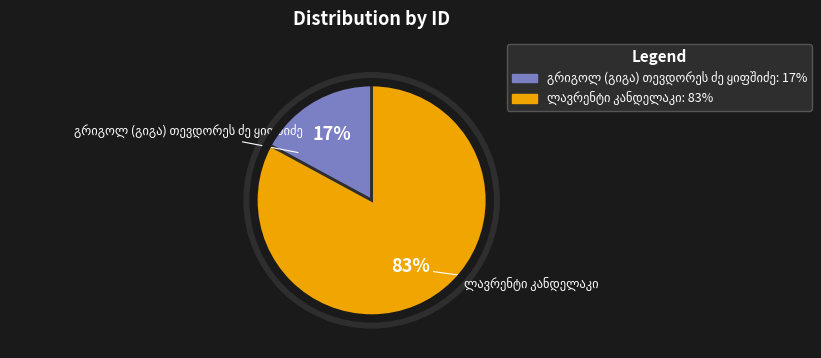

Which has a higher value, გრიგოლ (გიგა) თევდორეს ძე ყიფშიძე or ლავრენტი კანდელაკი?

ლავრენტი კანდელაკი